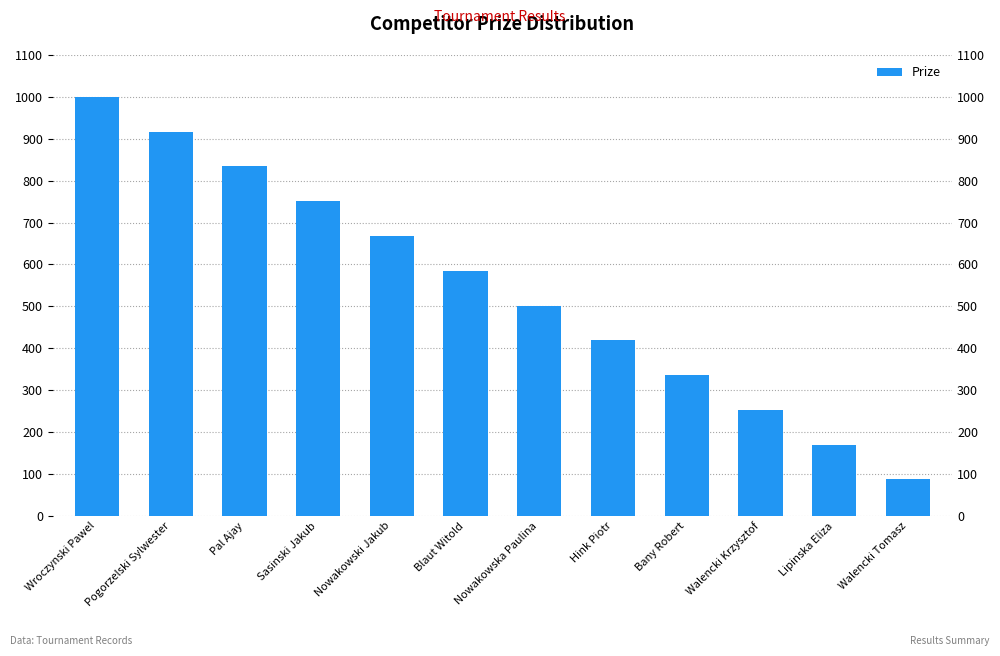

What position from the right is Nowakowska Paulina?

6